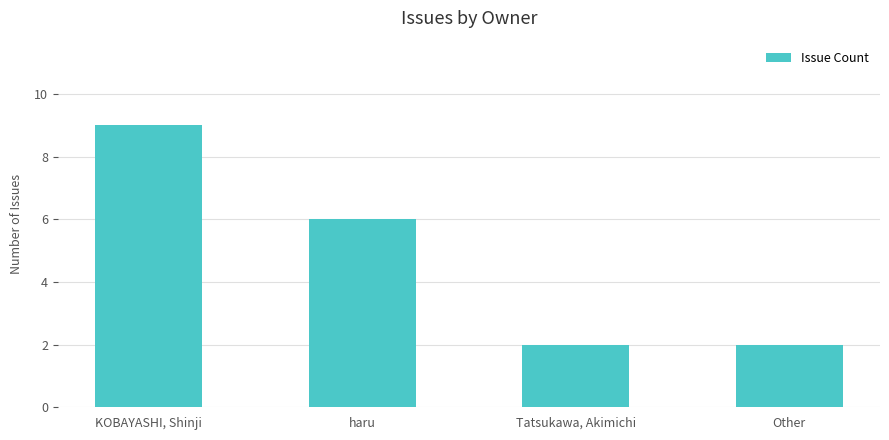

Which label corresponds to the largest value in the chart?

KOBAYASHI, Shinji